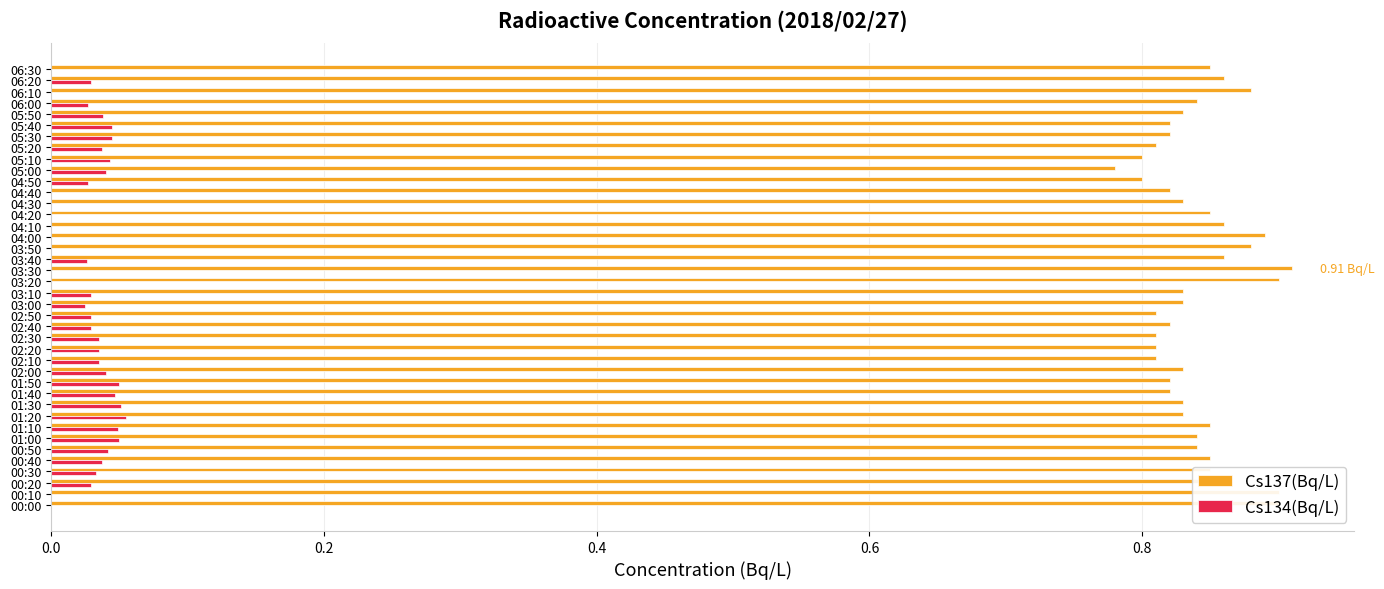

What is the sum of all Cs137(Bq/L) values?

33.6